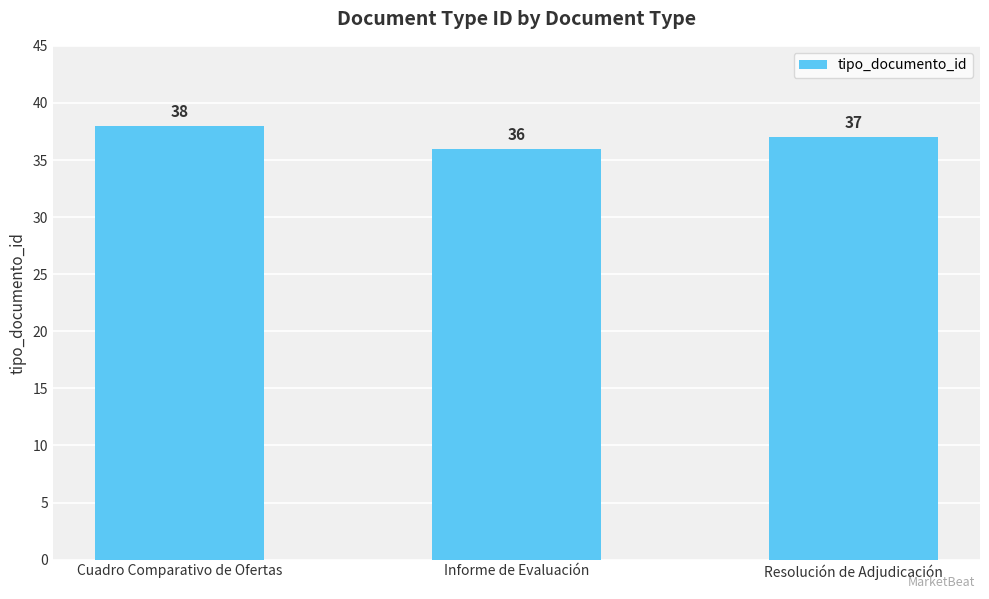

Is it true that the value at Cuadro Comparativo de Ofertas is 38?

True